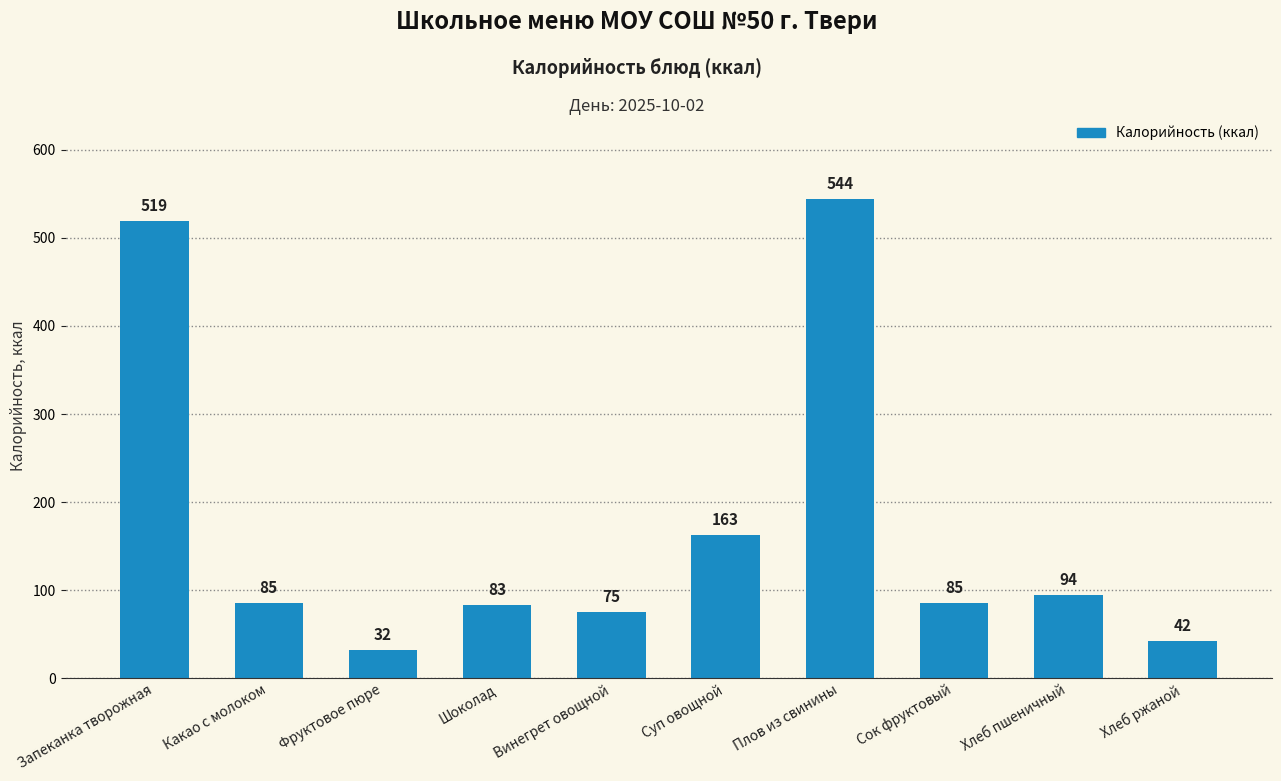

What is the difference between the maximum and minimum values?

512